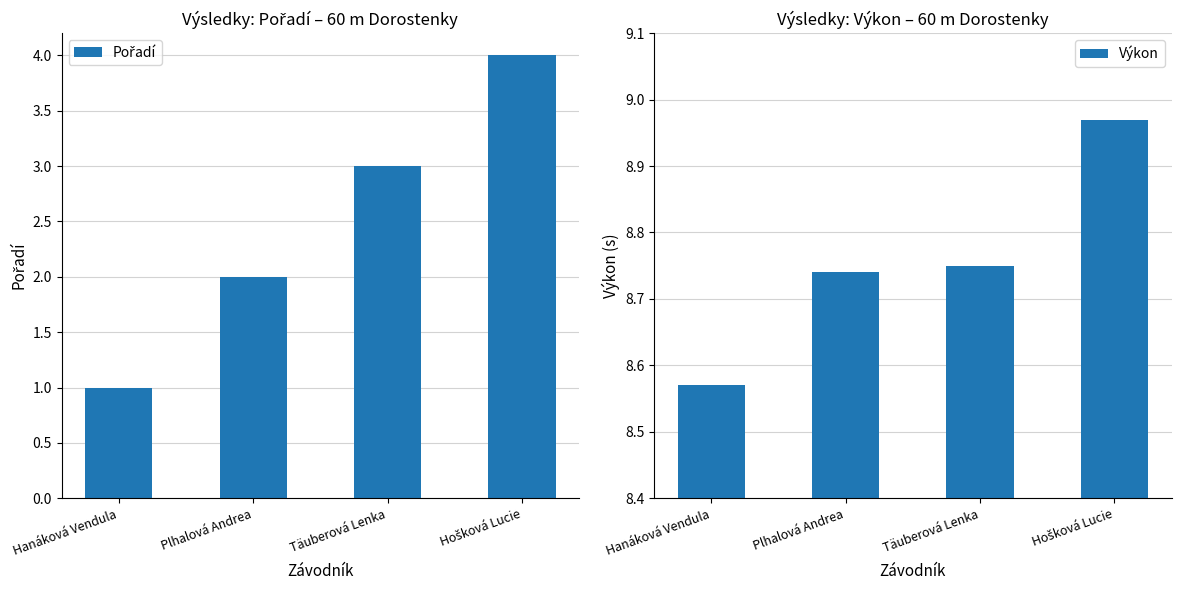

Between Täuberová Lenka and Hanáková Vendula, which is larger?

Täuberová Lenka